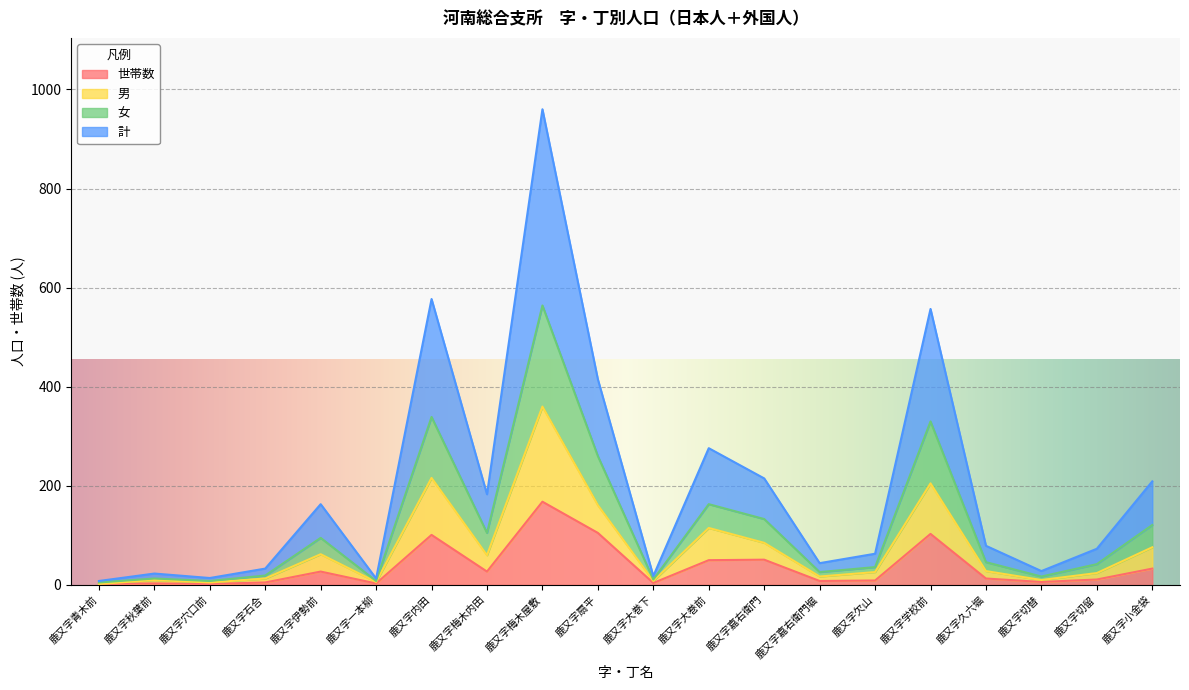

Does the chart display data point markers on the line(s)?

No